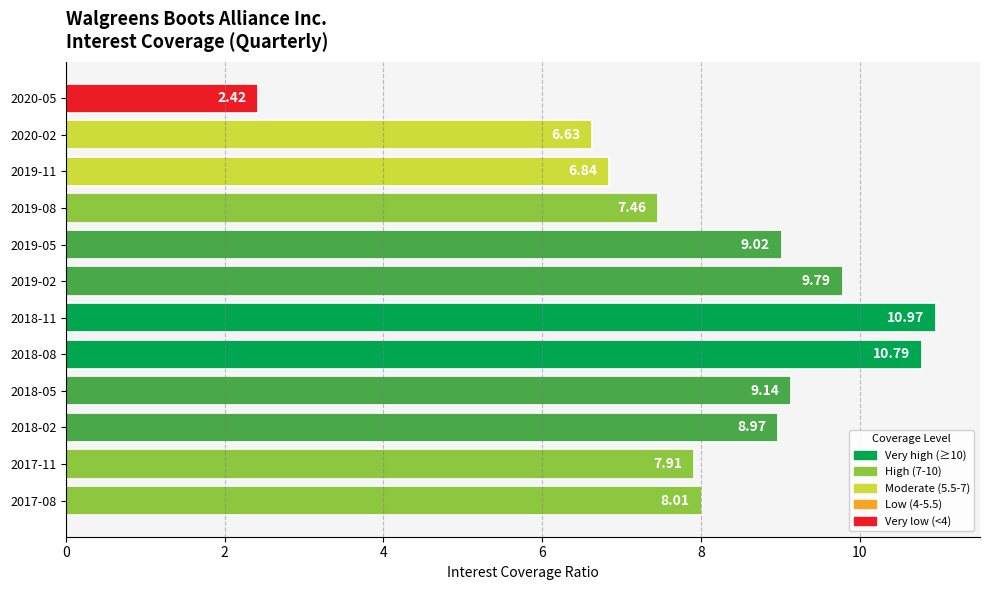

How many values are below 8?

5